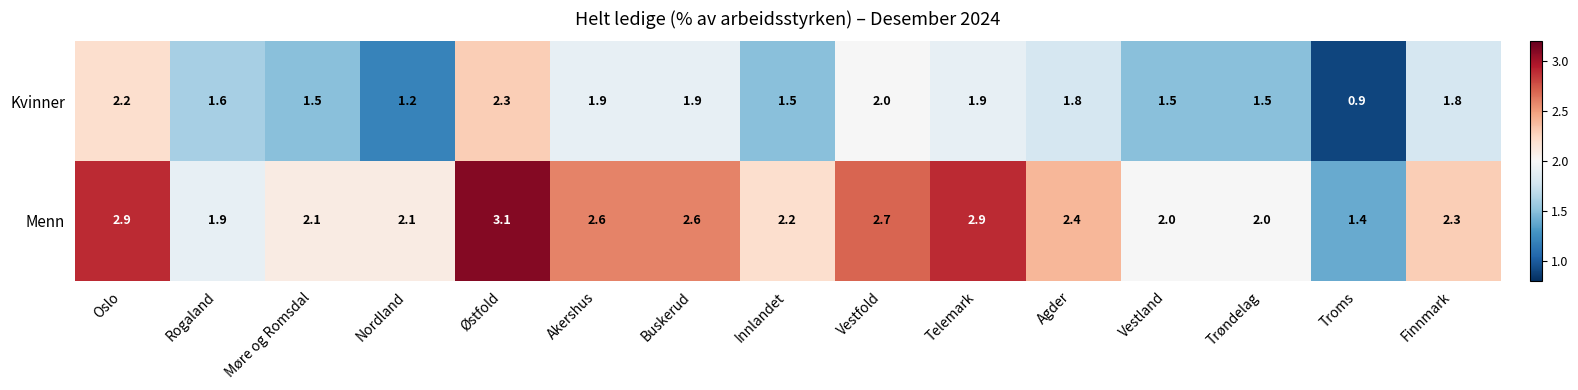

What is the average value of the Menn series?

2.3